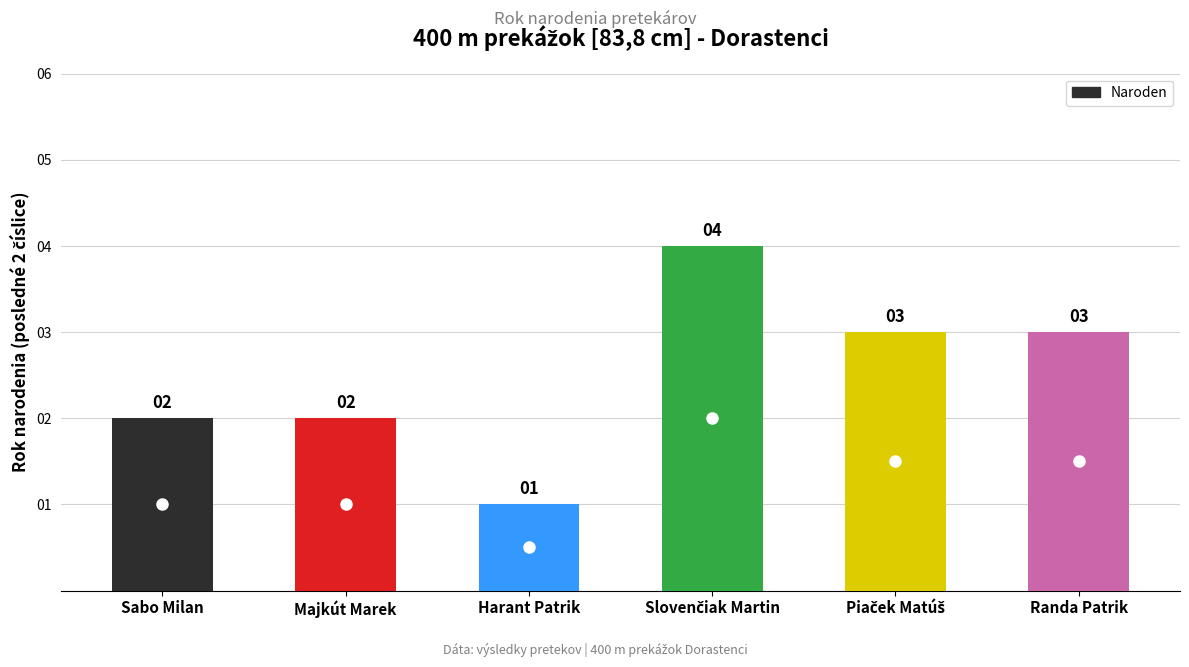

How many bars are there in total?

6